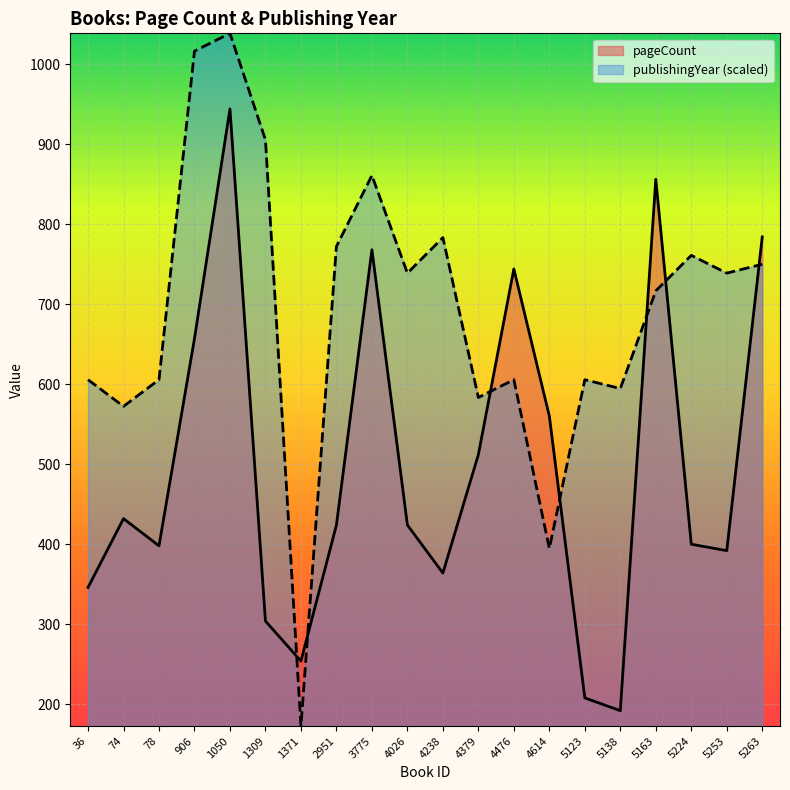

What is the maximum value shown in the chart?

1038.4